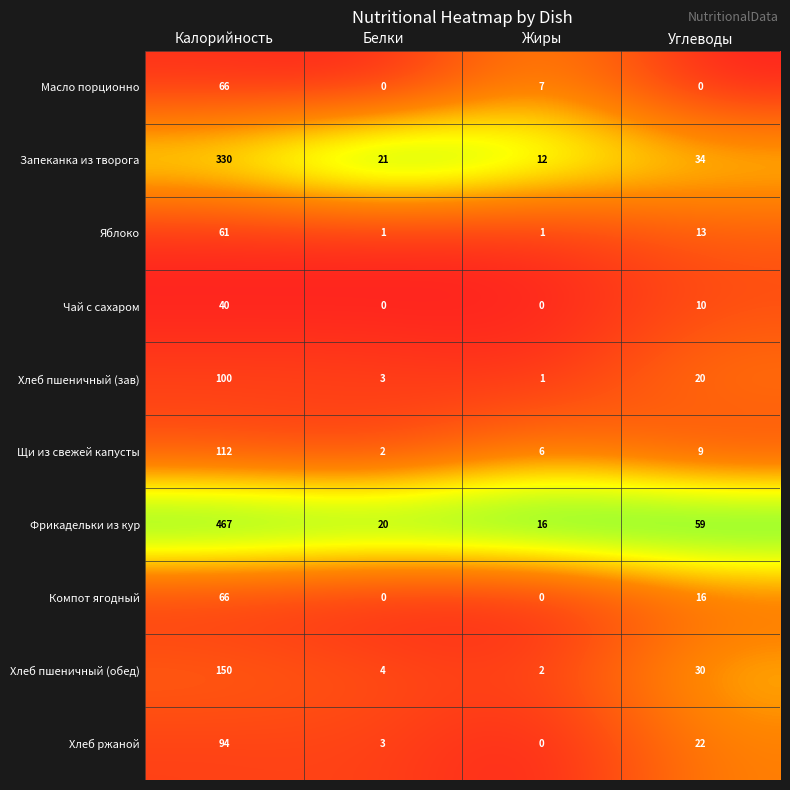

What is the sum of the Запеканка из творога values at Белки and Калорийность?

351